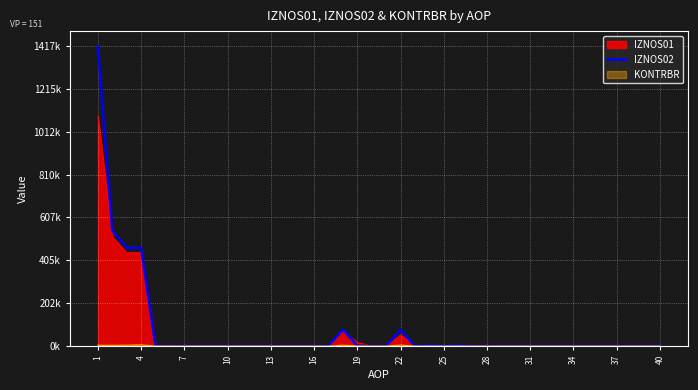

What is the average value?

76355.6